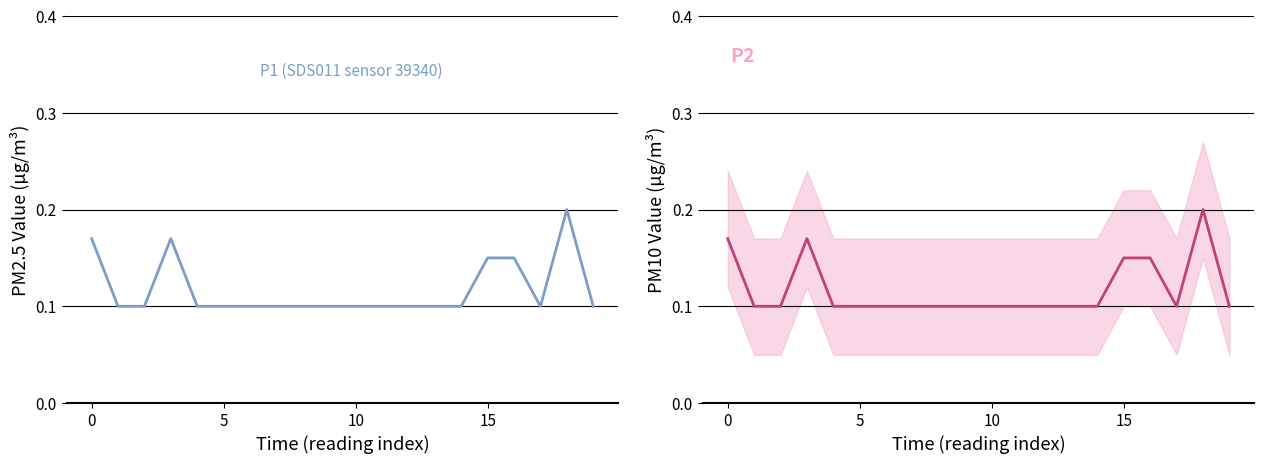

True or false: P1 has a value of 0.1 at 9.

True